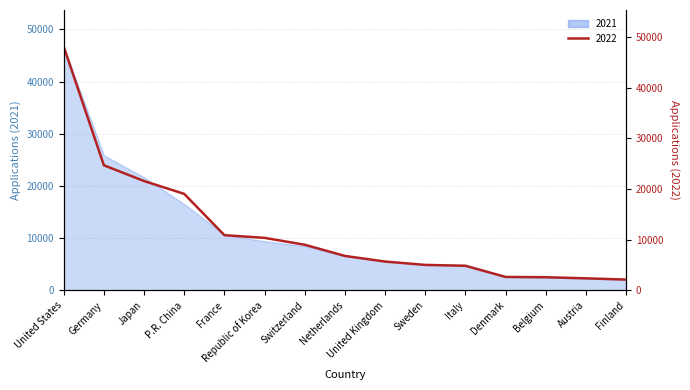

How many intersections are there between 2022 and 2021?

4